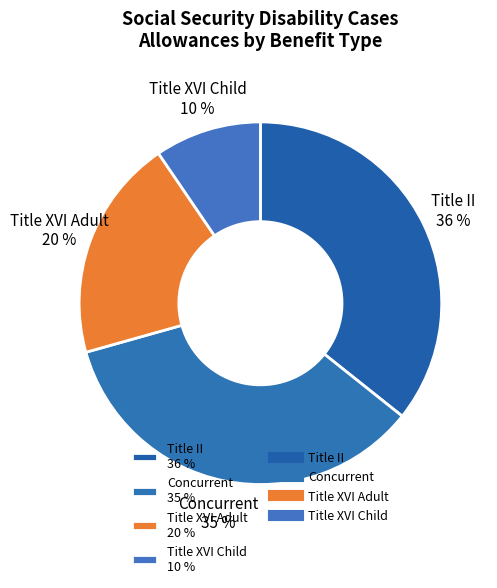

To the nearest percent, what percentage of the pie is Title II?

36%